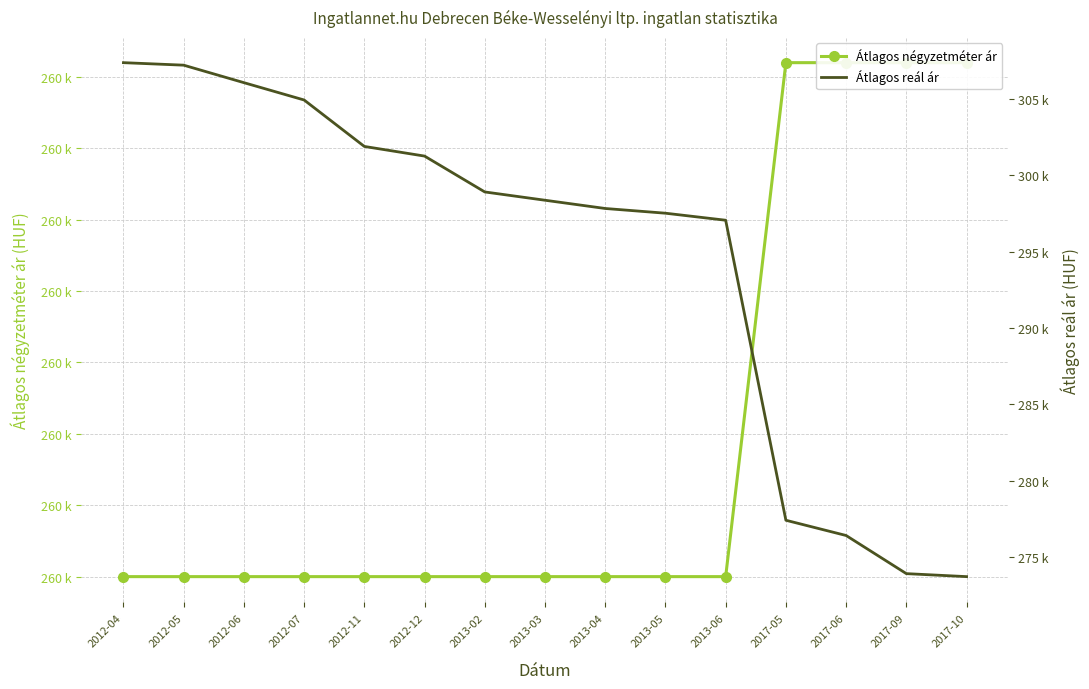

How many data points in Átlagos reál ár are less than 298366?

7